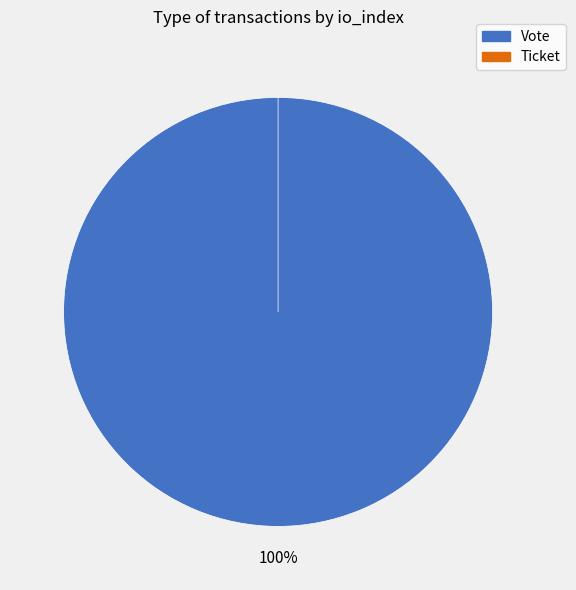

How many segments does this pie chart have?

2